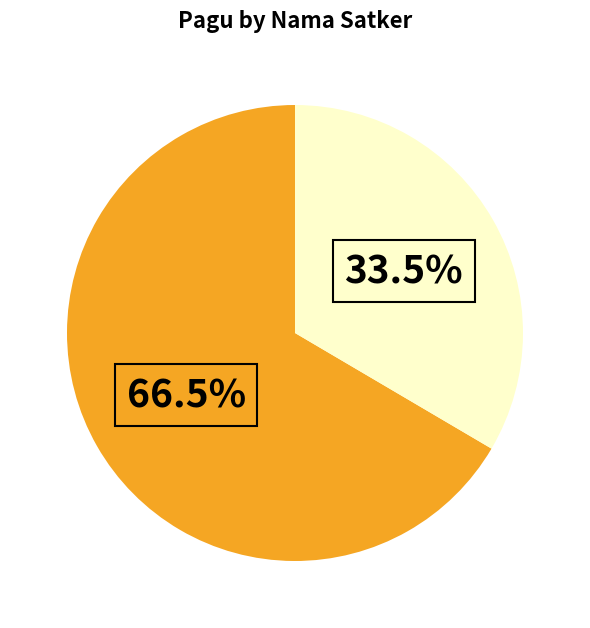

Does any single category account for the majority?

Yes